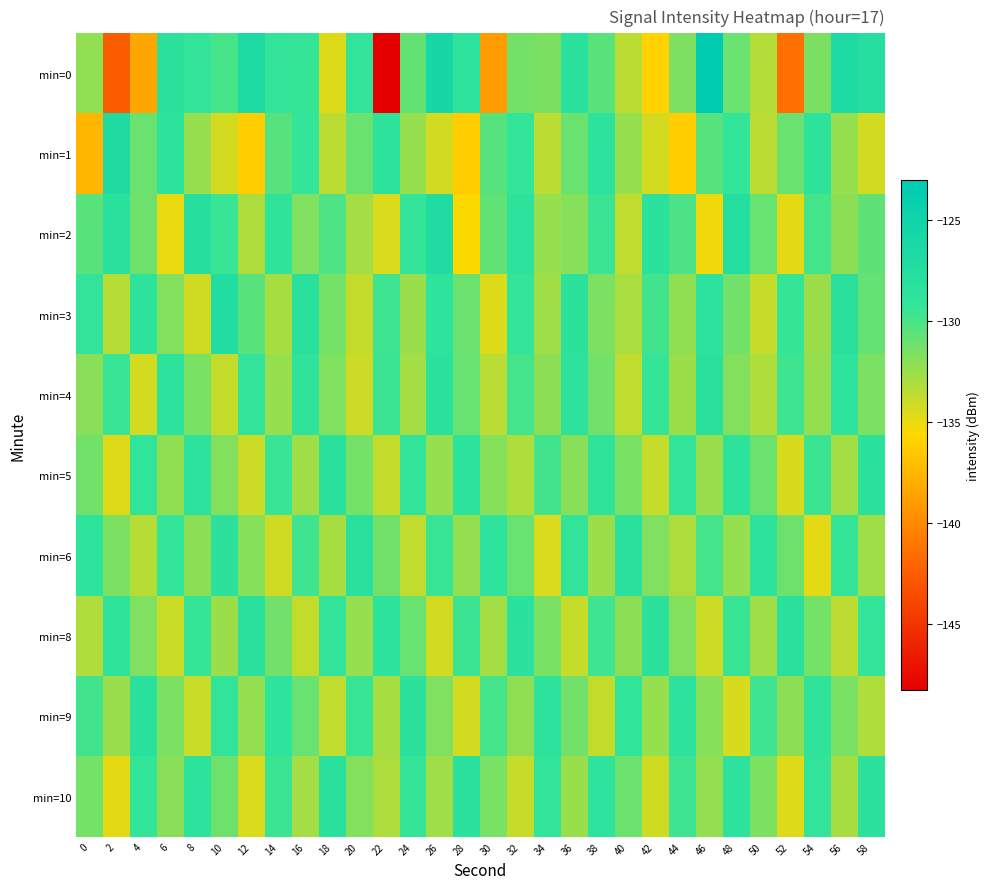

Rank the series at 34 from lowest to highest value.

min=6, min=1, min=3, min=2, min=4, min=0, min=8, min=5, min=10, min=9